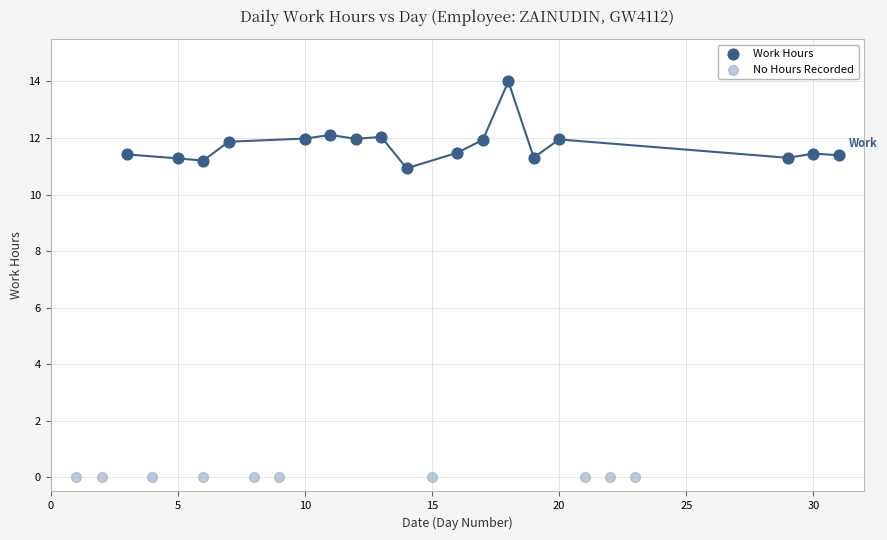

Which series reaches the maximum Y coordinate?

Work Hours